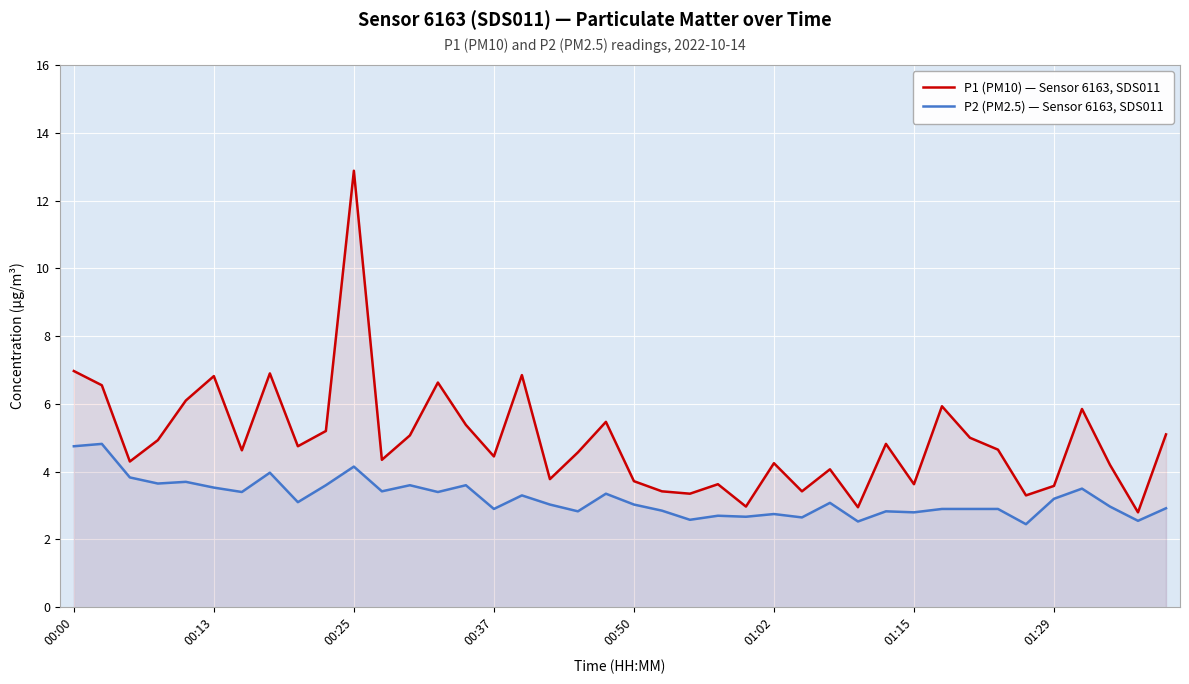

Reading right to left, what are all the values shown in this chart?

P1 (PM10) — Sensor 6163, SDS011: 5.1	2.8	4.2	5.8	3.6	3.3	4.7	5.0	5.9	3.6	4.8	3.0	4.1	3.4	4.2	3.0	3.6	3.4	3.4	3.7	5.5	4.6	3.8	6.8	4.5	5.4	6.6	5.1	4.3	12.9	5.2	4.8	6.9	4.6	6.8	6.1	4.9	4.3	6.5	7.0
P2 (PM2.5) — Sensor 6163, SDS011: 2.9	2.5	3.0	3.5	3.2	2.5	2.9	2.9	2.9	2.8	2.8	2.5	3.1	2.6	2.8	2.7	2.7	2.6	2.9	3.0	3.4	2.8	3.0	3.3	2.9	3.6	3.4	3.6	3.4	4.2	3.6	3.1	4.0	3.4	3.5	3.7	3.6	3.8	4.8	4.8